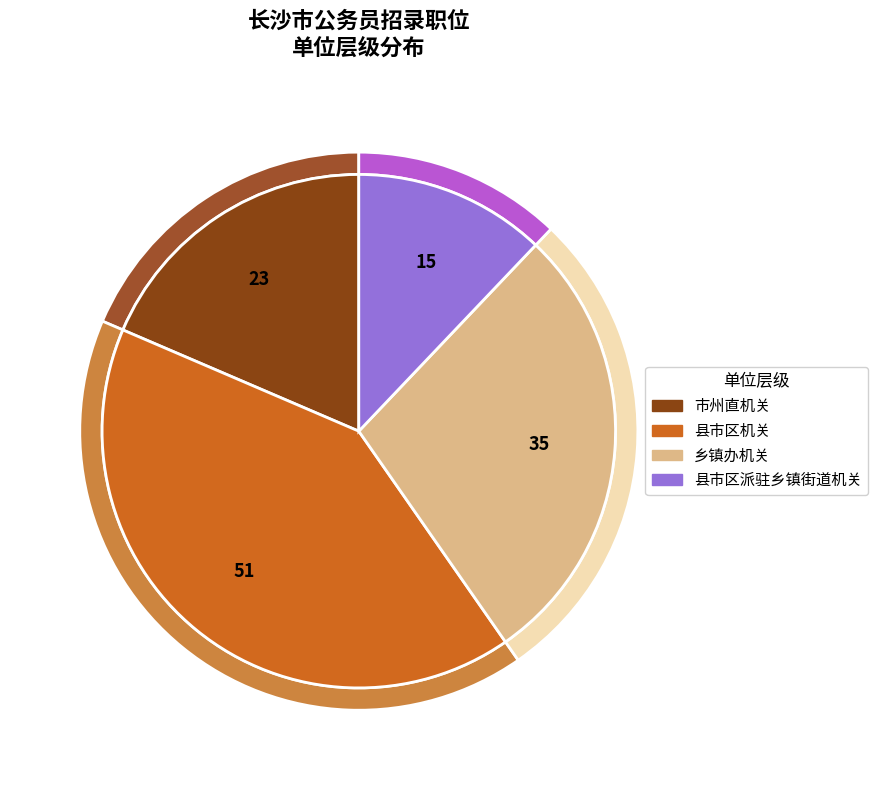

How many slices are in this pie chart?

4